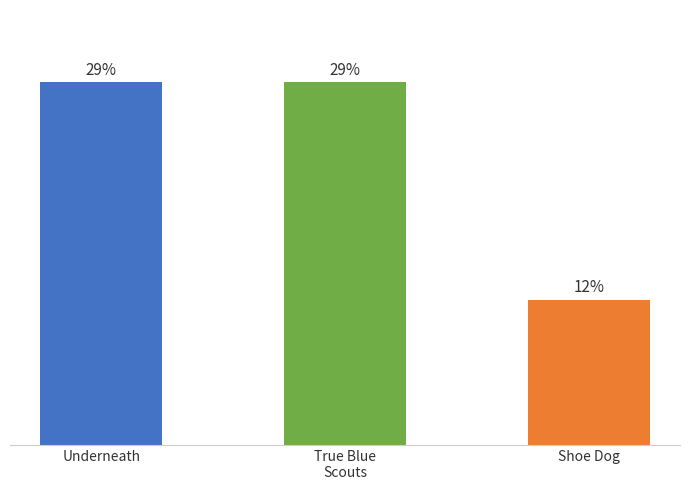

Does the chart contain any negative values?

No